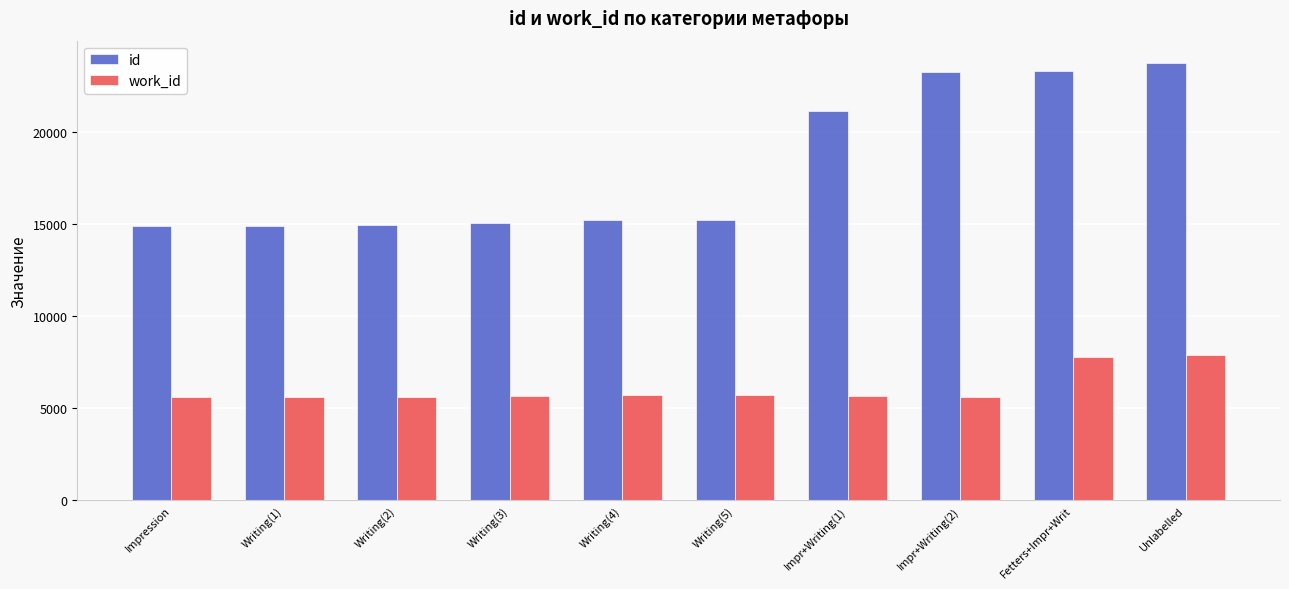

What is the greatest value displayed?

23794